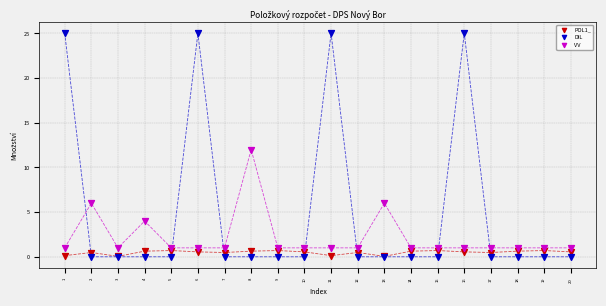

What are all the series names shown in the legend?

POL1_, DIL, VV